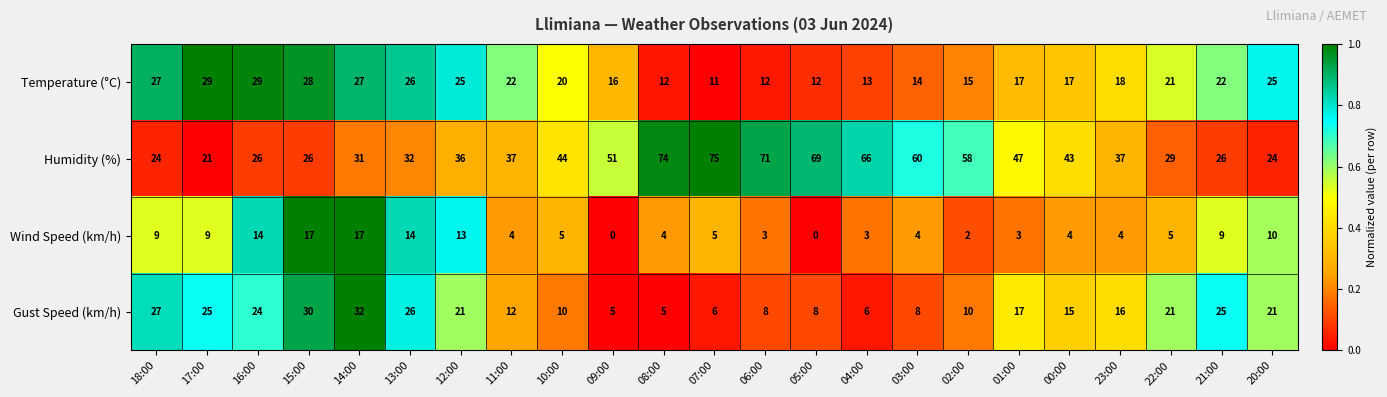

What is the maximum value for Wind Speed (km/h)?

17